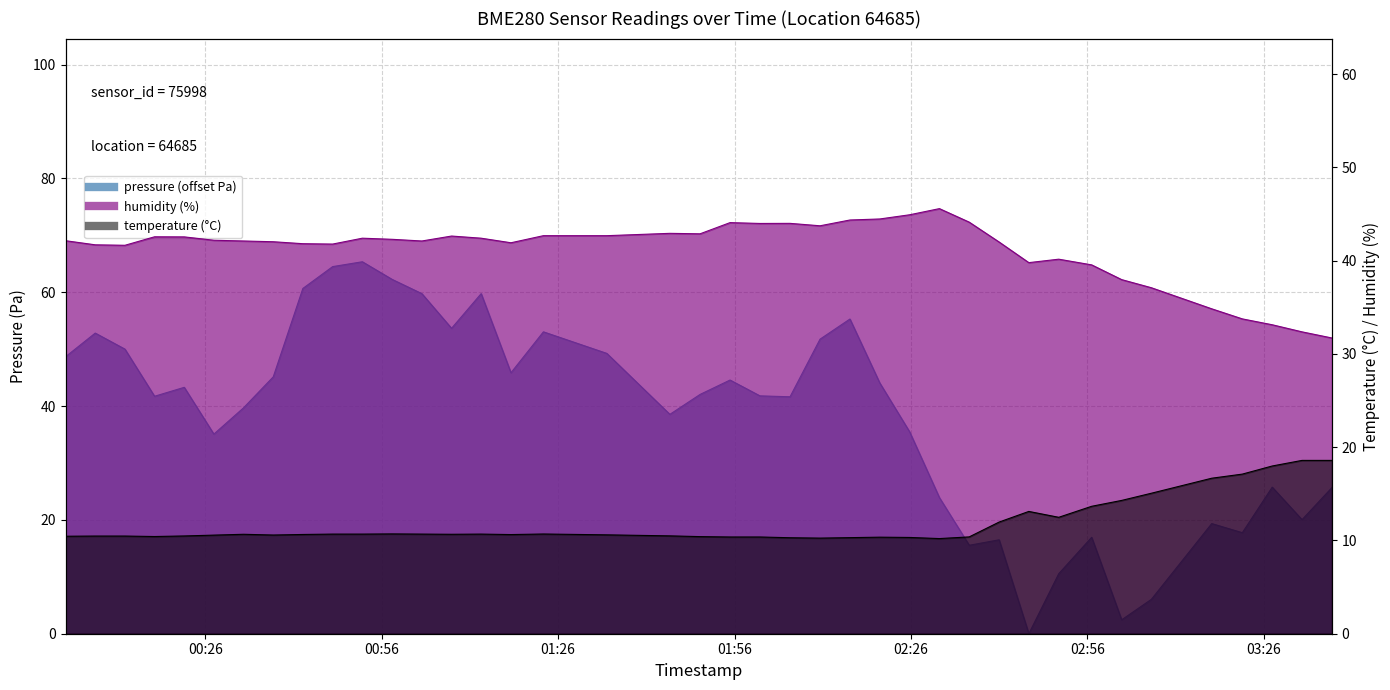

At which category does the chart reach its peak across all series?

2023-05-10T00:52:43